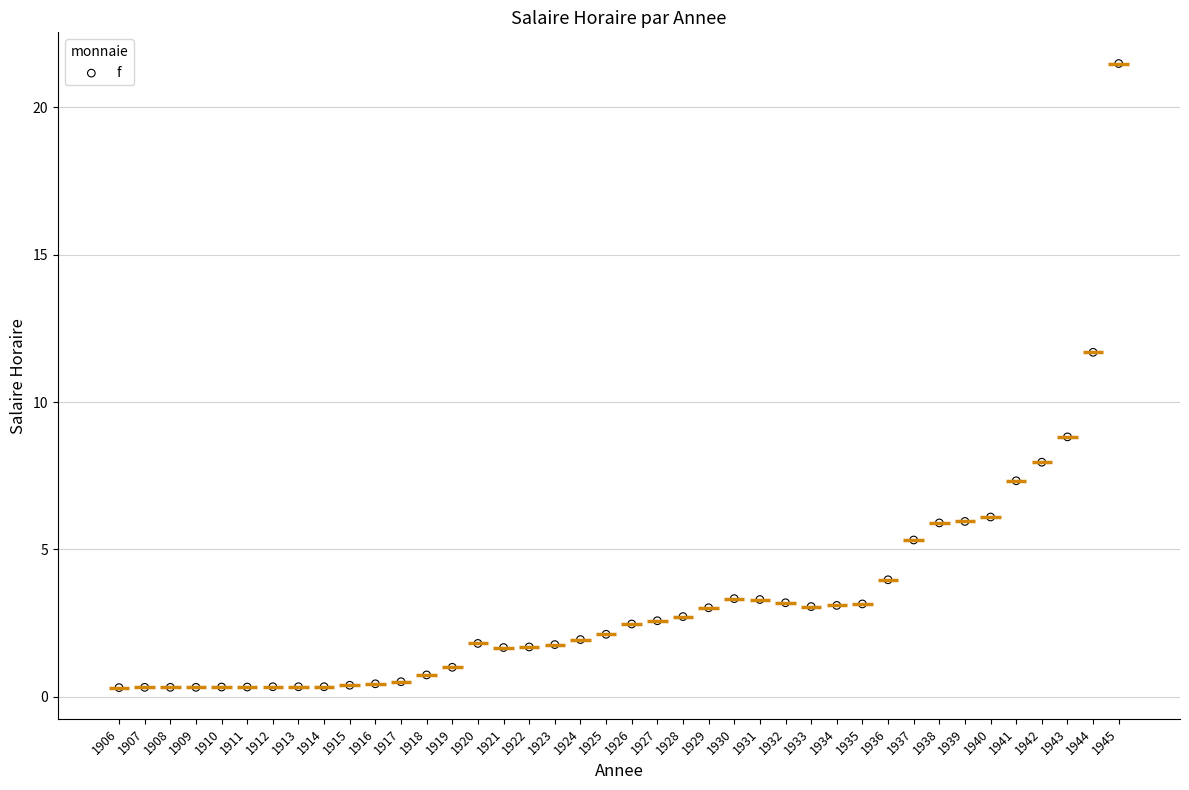

What is the range of Y values (max minus min)?

21.2